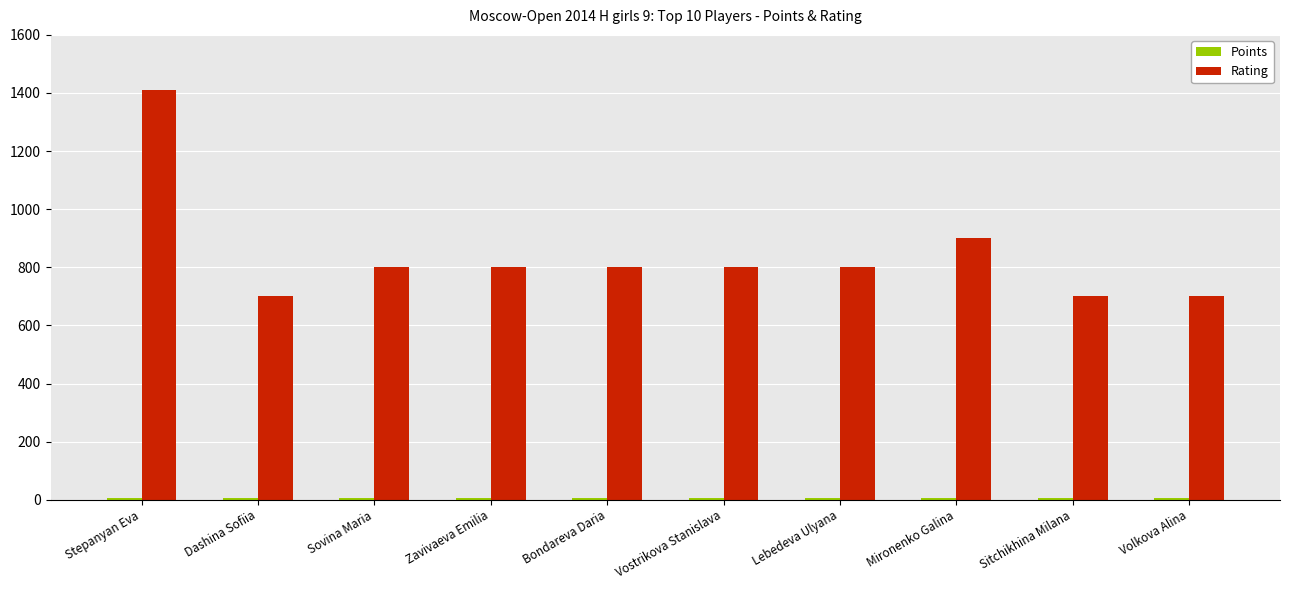

Which series has the largest range (max minus min)?

Rating